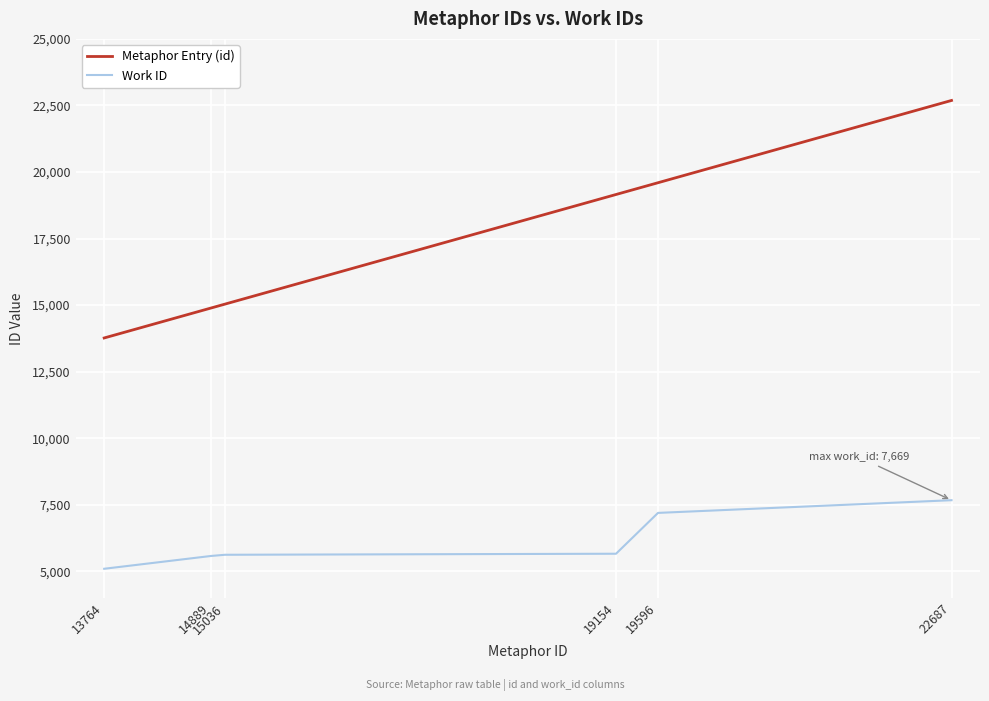

Which series has the largest total across all categories?

Metaphor Entry (id)